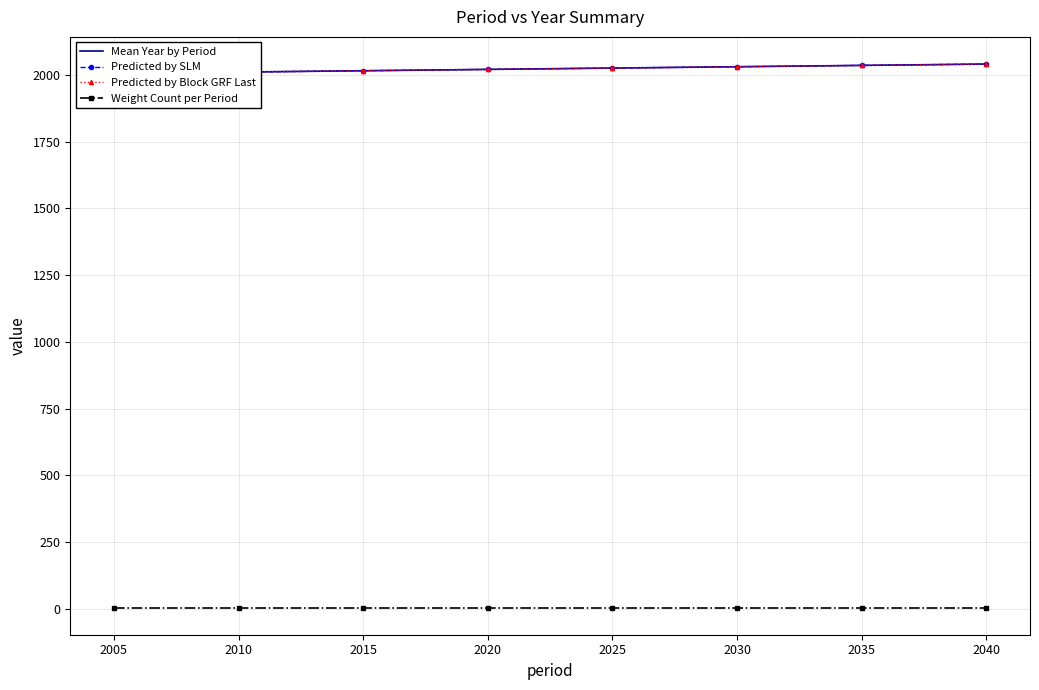

At how many categories does at least one series exceed 1564?

8